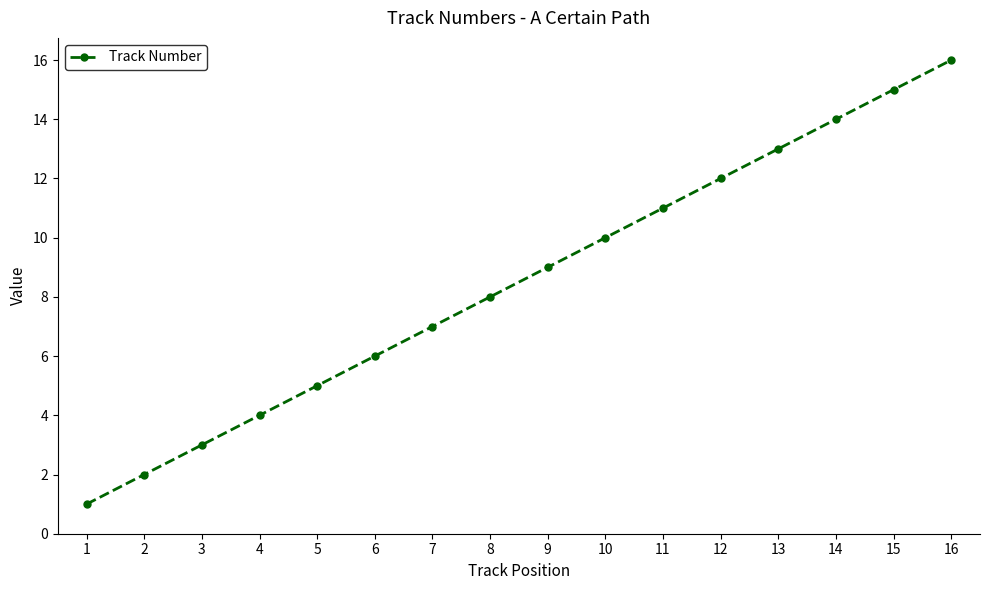

Rank the categories by value from highest to lowest.

16, 15, 14, 13, 12, 11, 10, 9, 8, 7, 6, 5, 4, 3, 2, 1